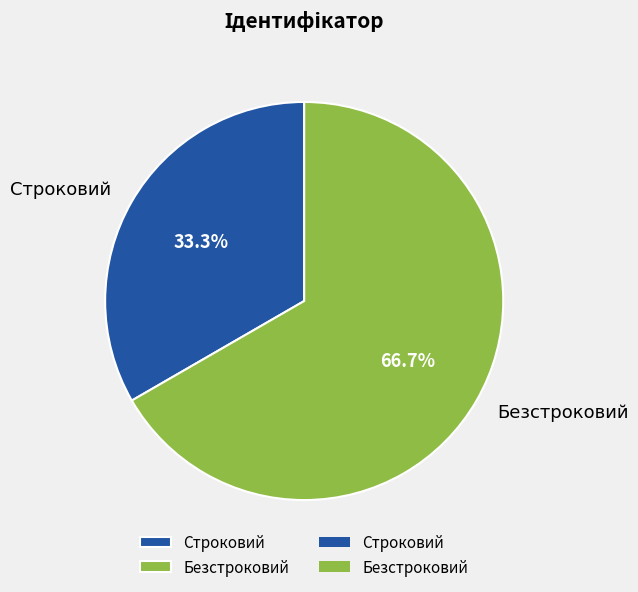

Which slice is the smallest?

Строковий